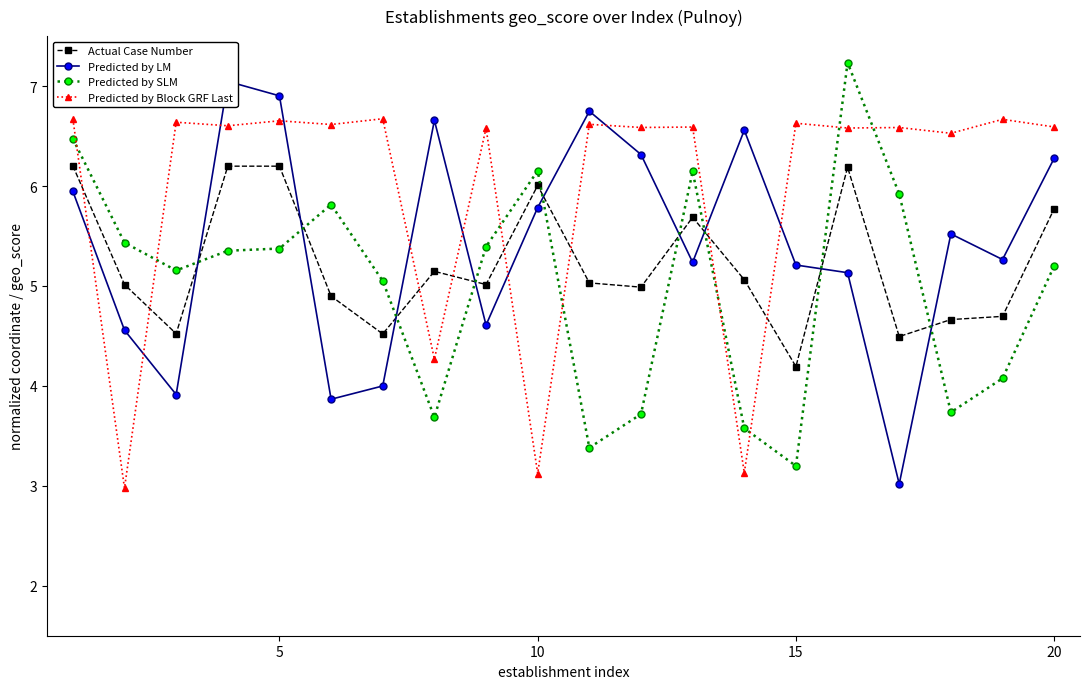

The Predicted by Block GRF Last series shows 9.5 at 5. True or false?

False